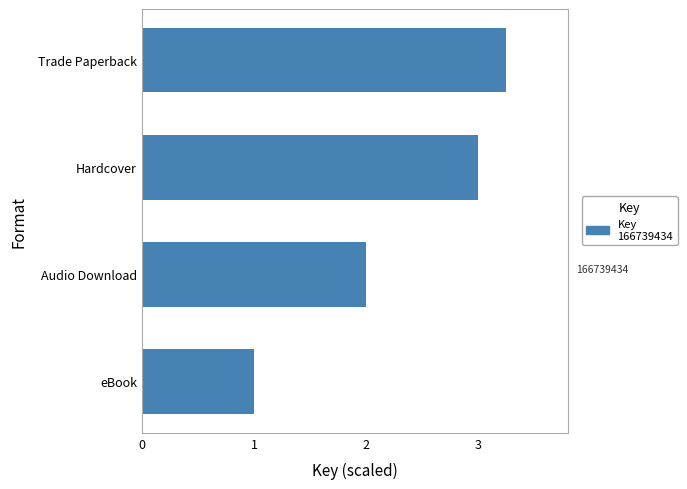

What is the minimum value shown in the chart?

1.0